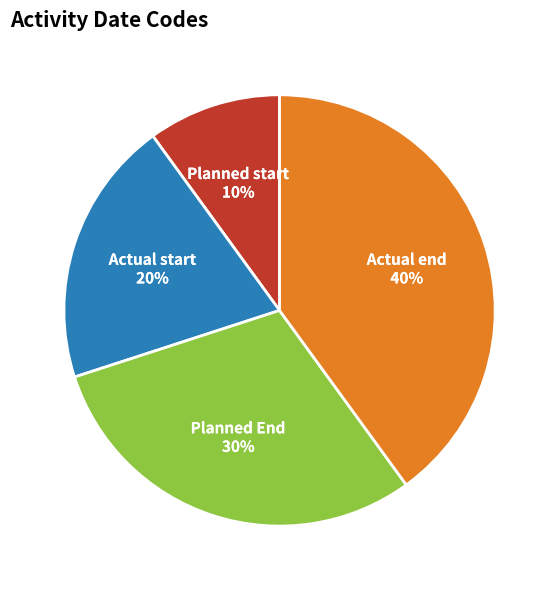

Does any single category account for the majority?

No